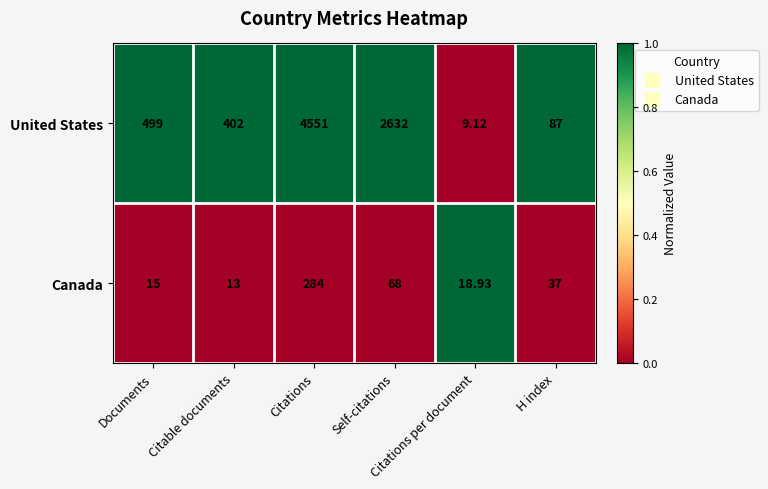

Which series has the largest total across all categories?

United States